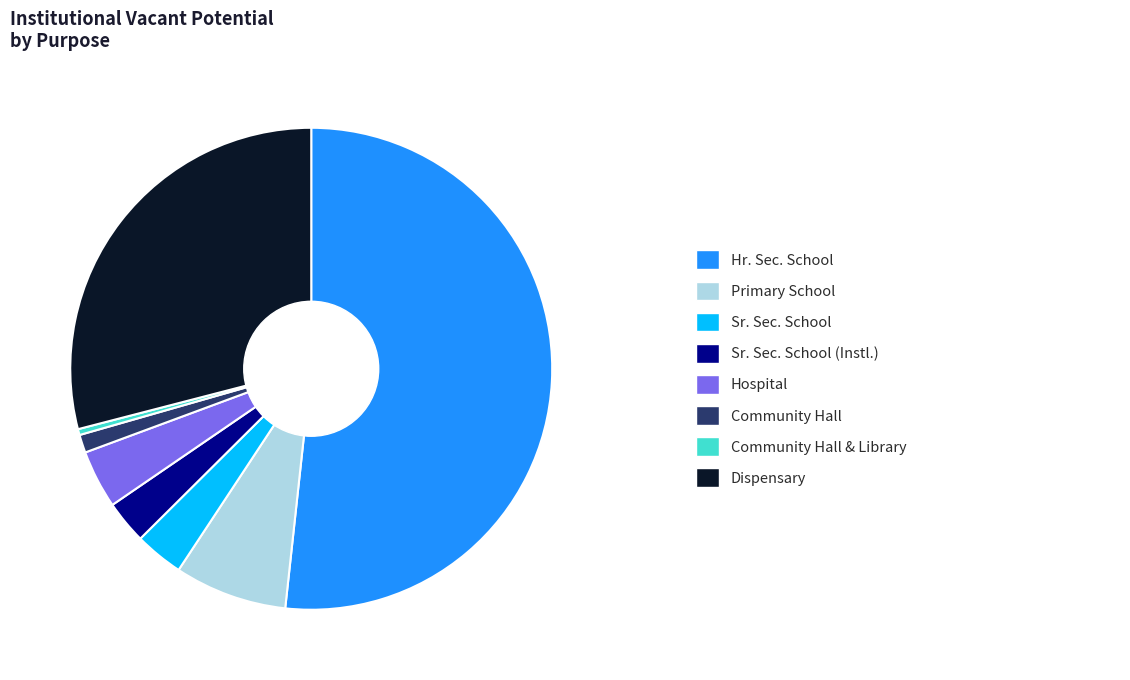

Does any single category account for the majority?

Yes